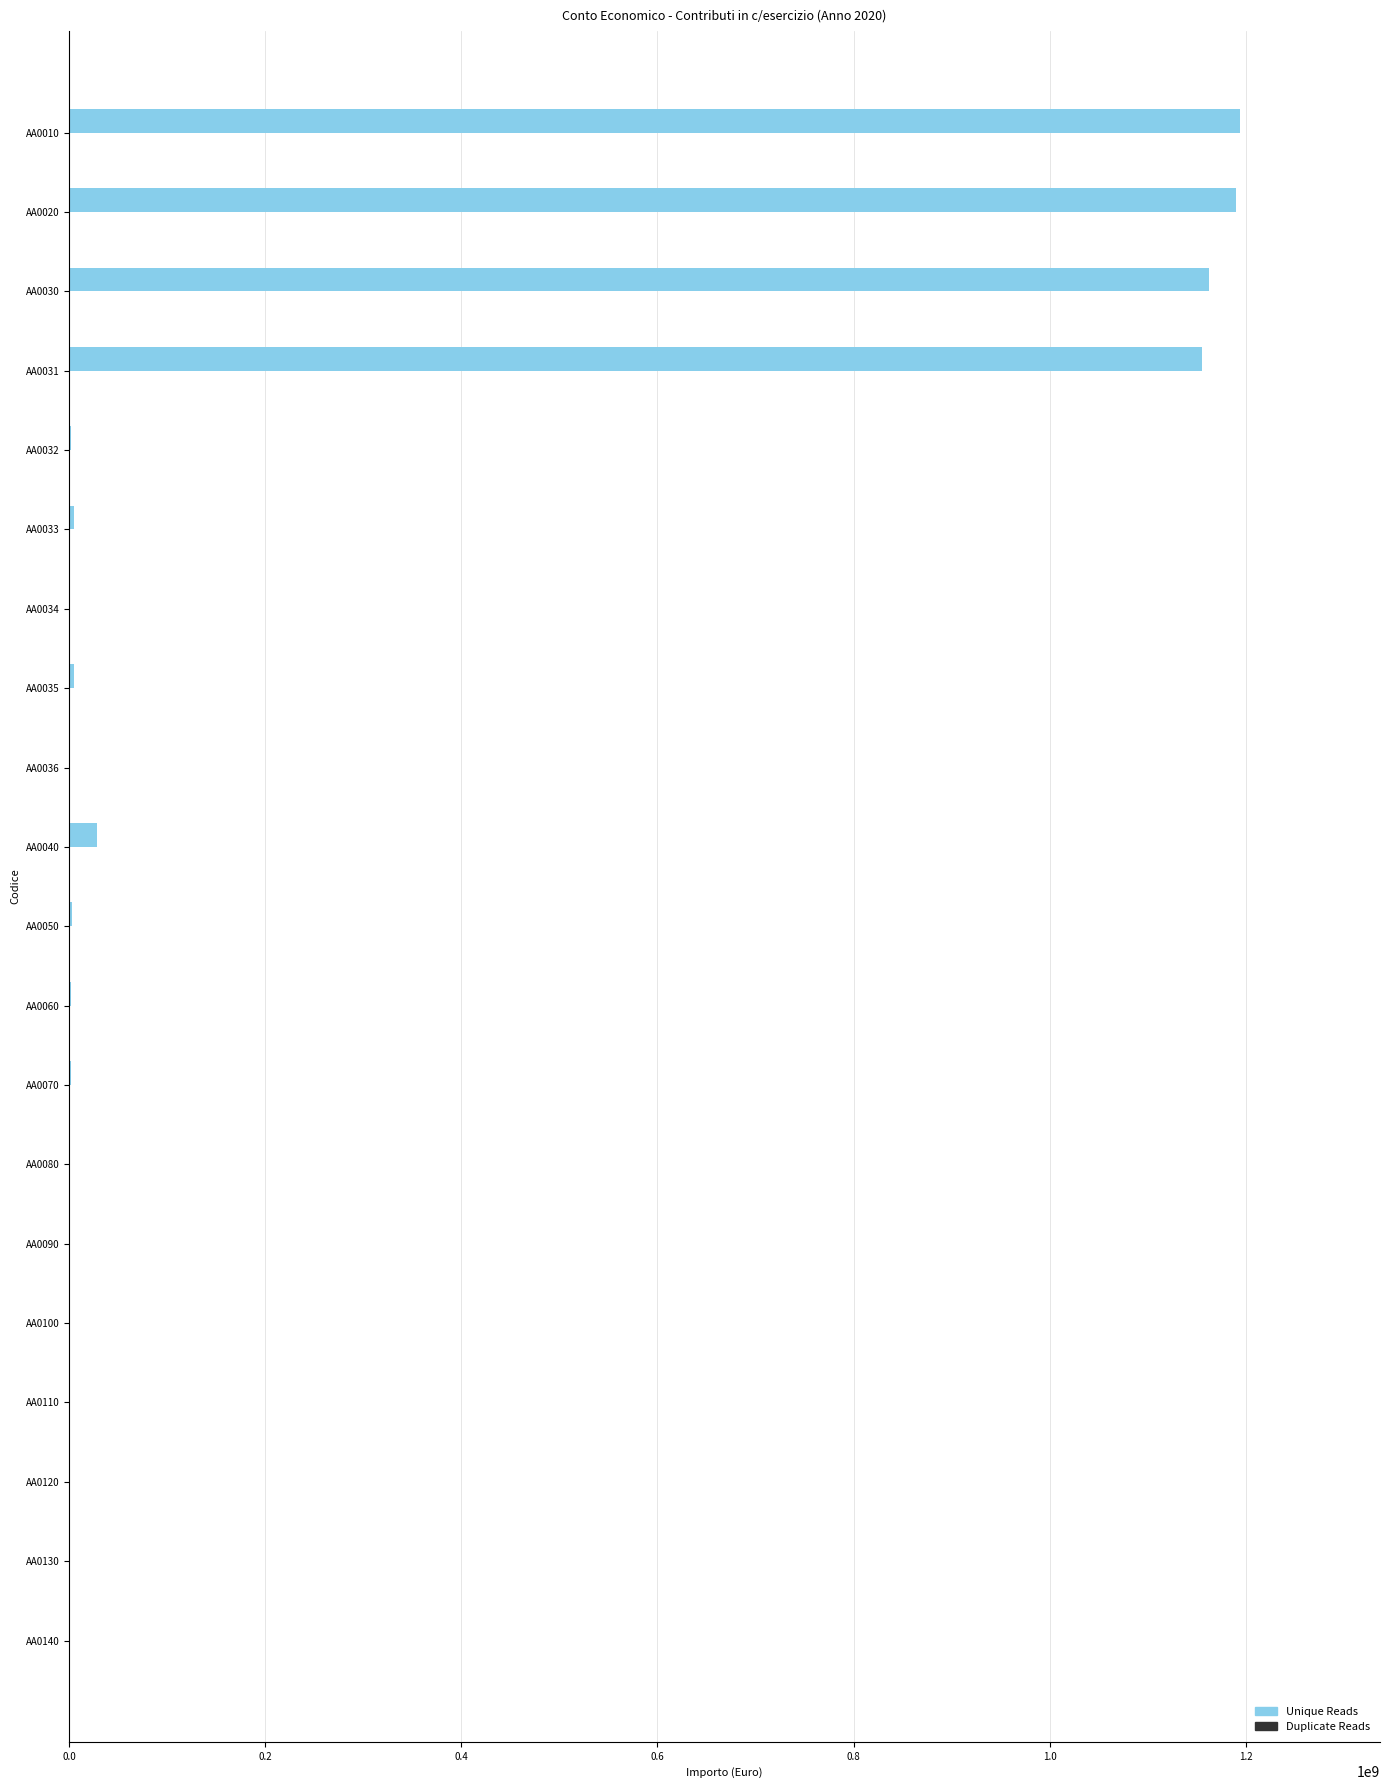

The value at AA0034 is -715006803. True or false?

False